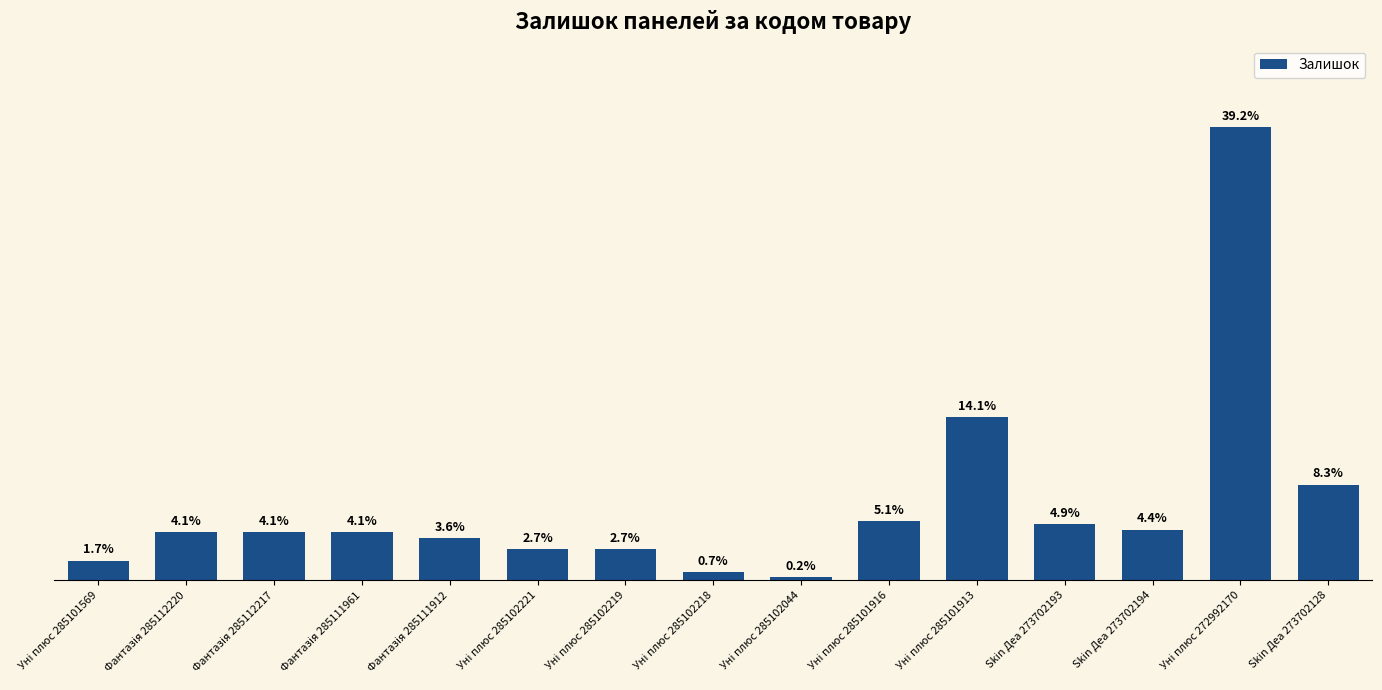

What is the label of the 9th bar from the left?

Уні плюс 285102044